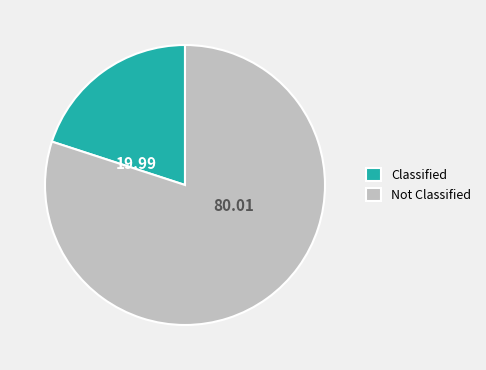

Do Classified and Not Classified together represent more than half of the pie?

Yes